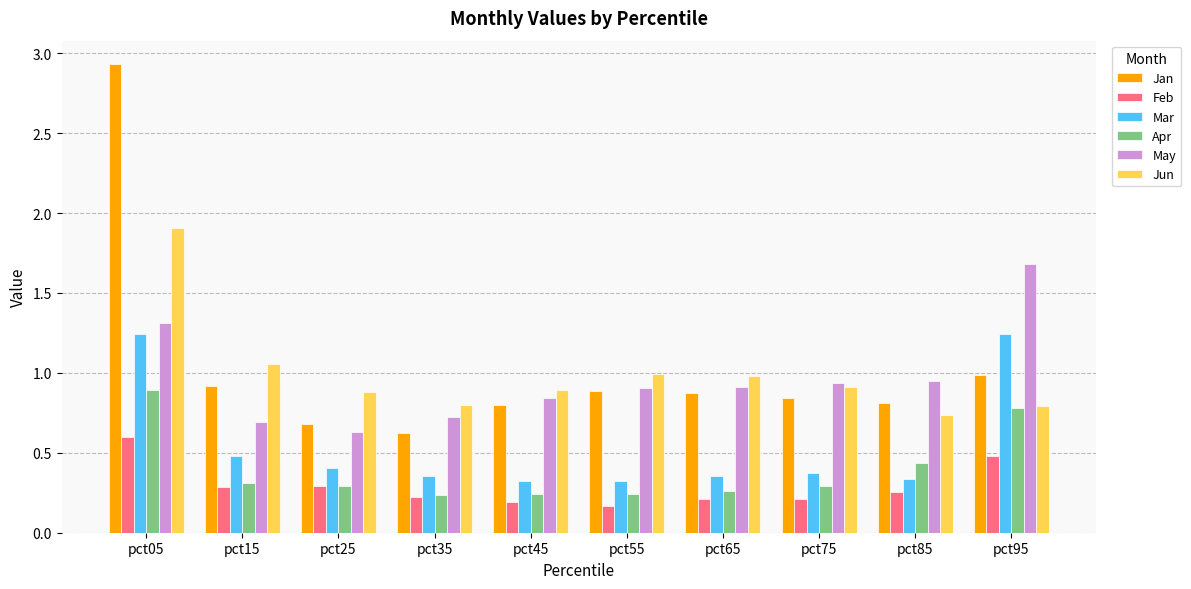

Is the value of Mar at pct85 greater than the value of Feb at pct05?

No